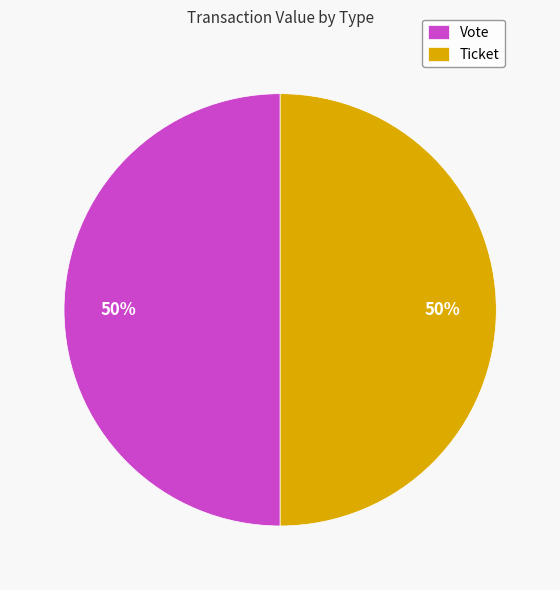

Is the sum of Ticket and Vote greater than half?

Yes